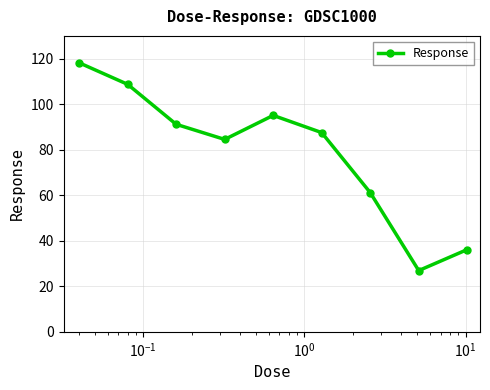

What is the difference between the maximum and minimum values?

91.3